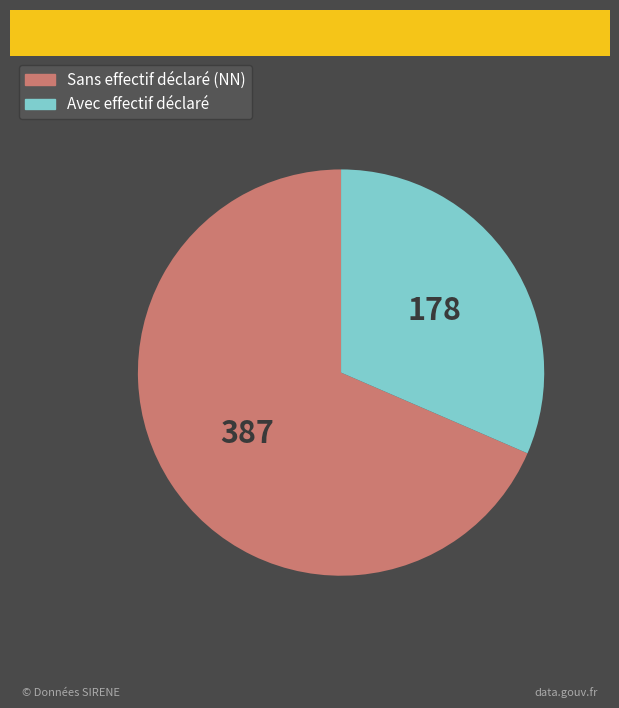

Does any single category account for the majority?

Yes